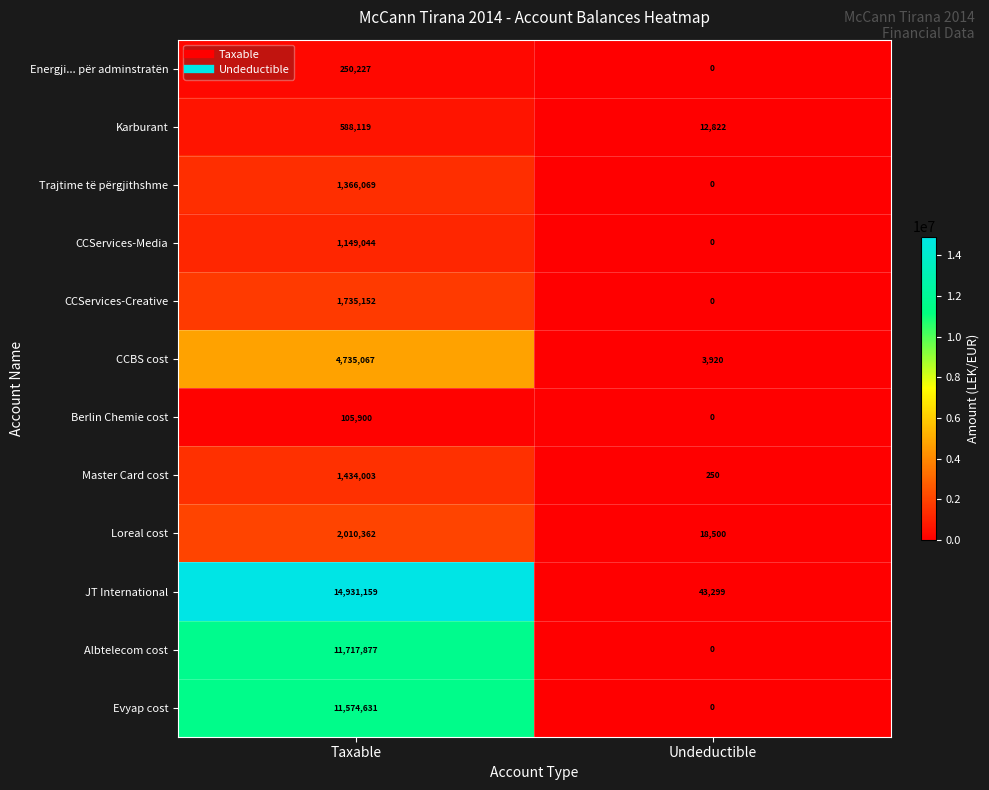

Which series has the largest range (max minus min)?

JT International